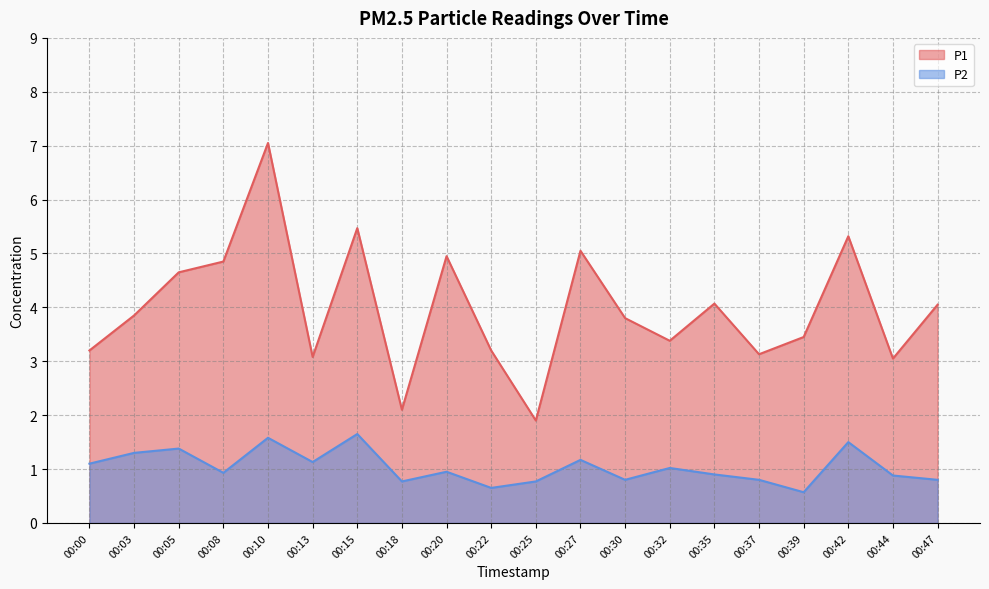

At how many categories does at least one series exceed 4?

9